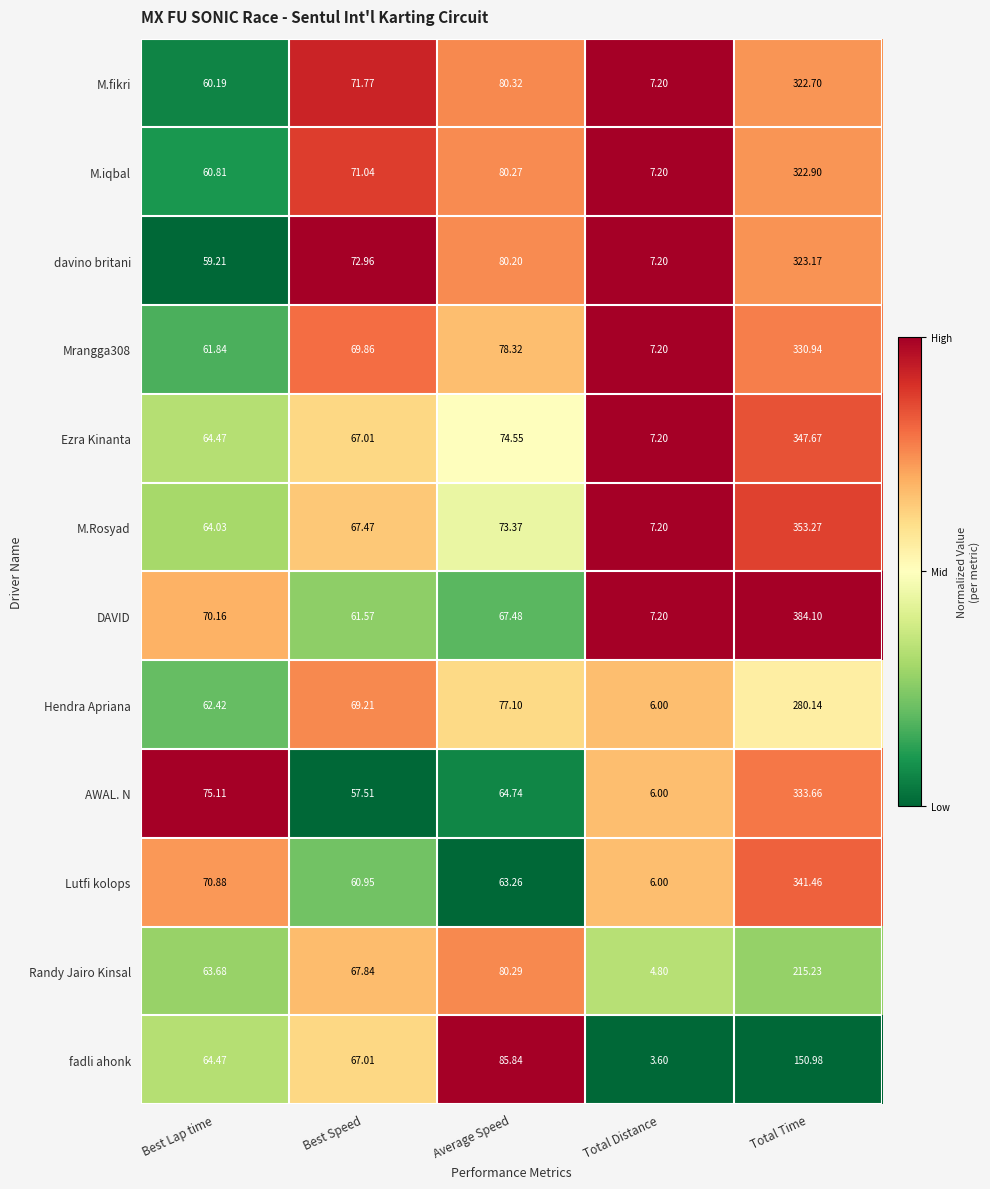

At which label is Ezra Kinanta closest to 177?

Average Speed